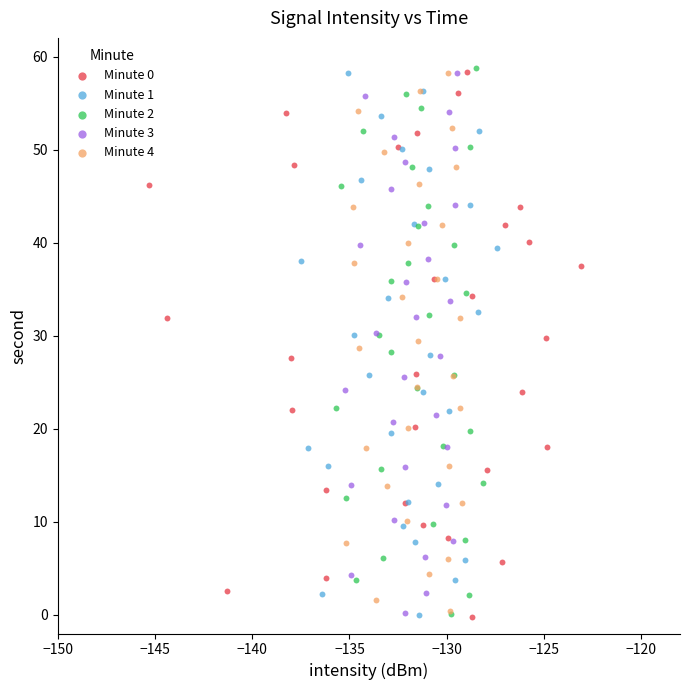

Which series contains the highest Y value?

Minute 2